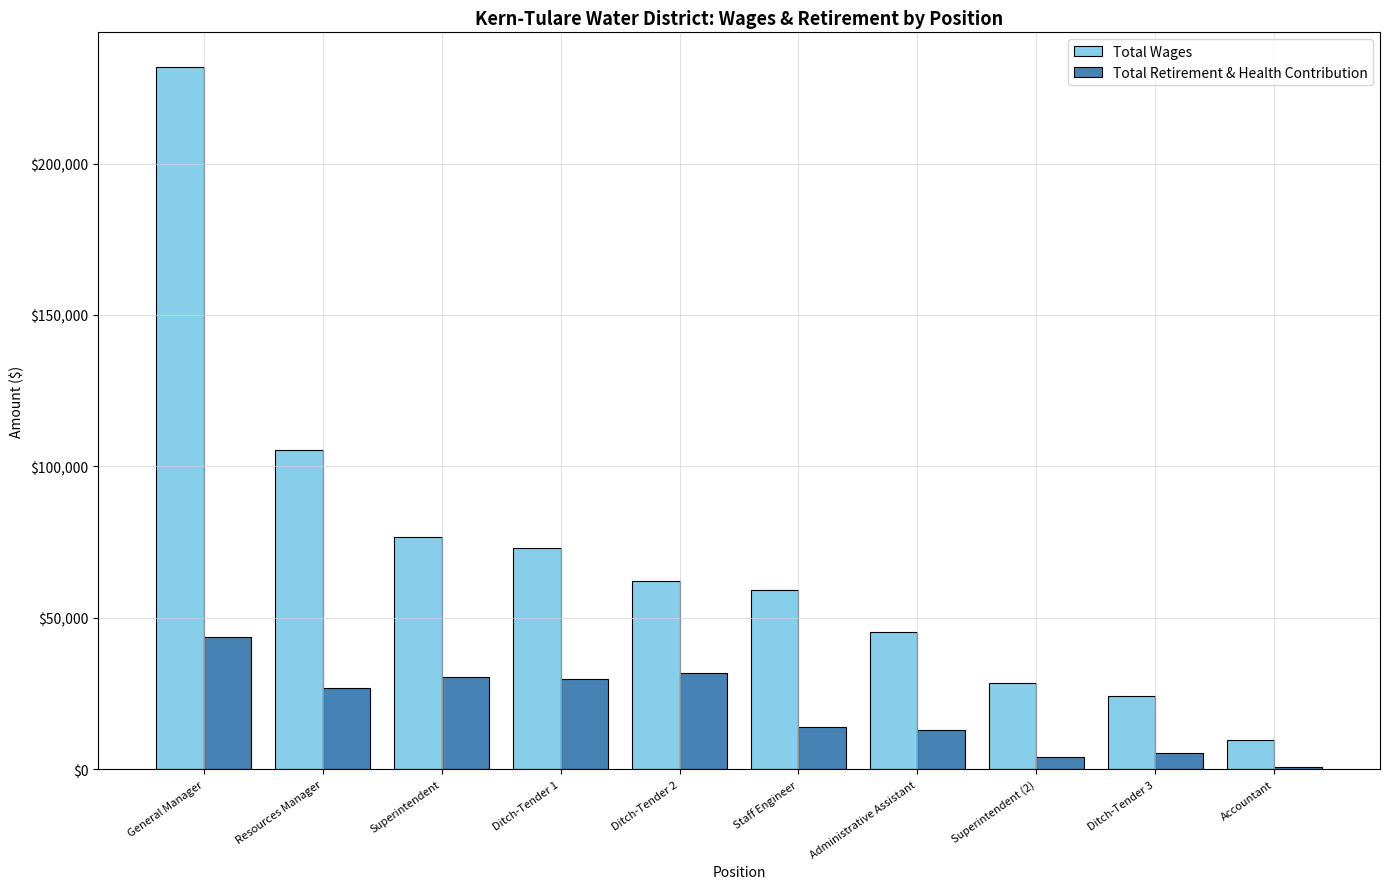

Is the value of Total Wages at General Manager greater than the value of Total Retirement & Health Contribution at Ditch-Tender 3?

Yes